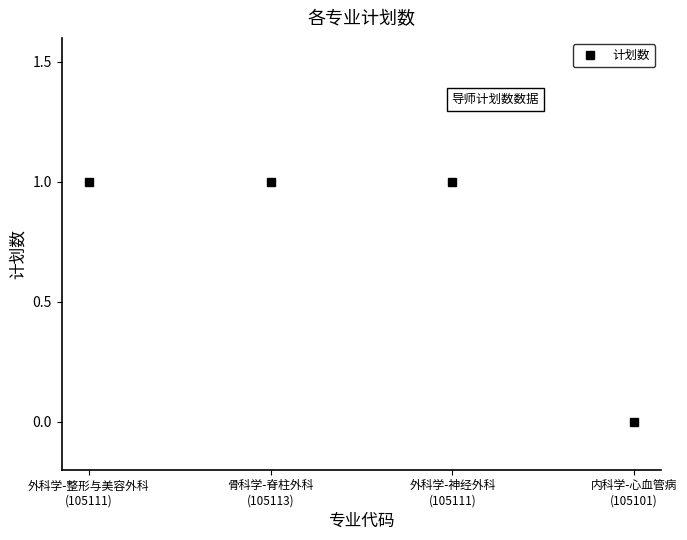

Where is the data nearest to the value 0?

内科学-心血管病
(105101)